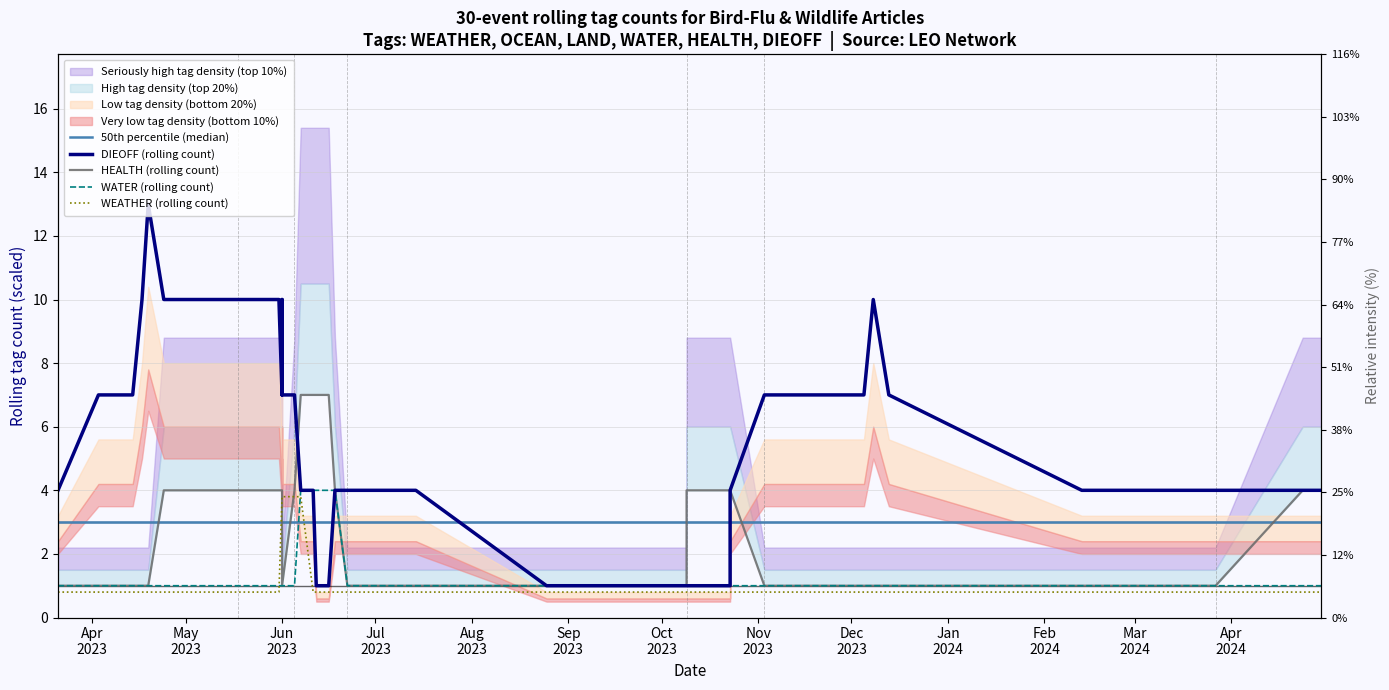

At which label is WATER (rolling count) closest to 2?

Apr
2023